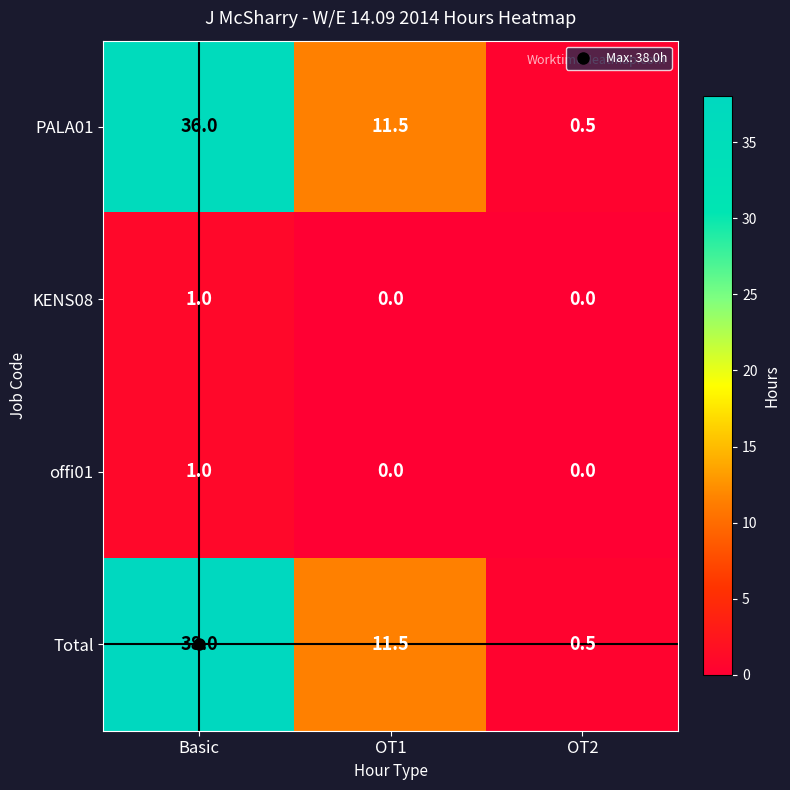

What is the total value across all series at Basic?

76.0